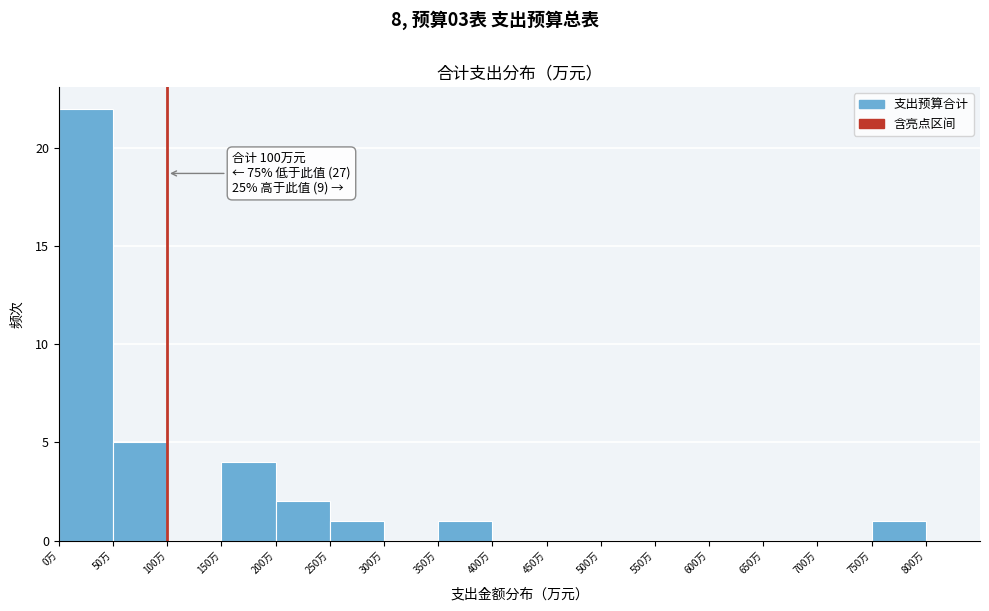

Over which range of the x-axis is the bar tallest?

0 to 50